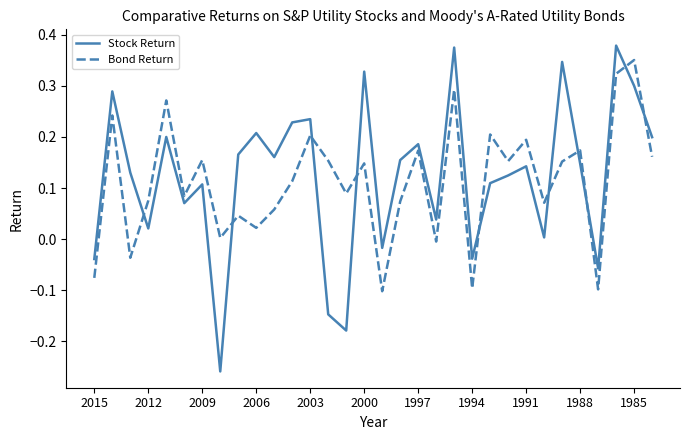

Which series has the largest range (max minus min)?

Stock Return